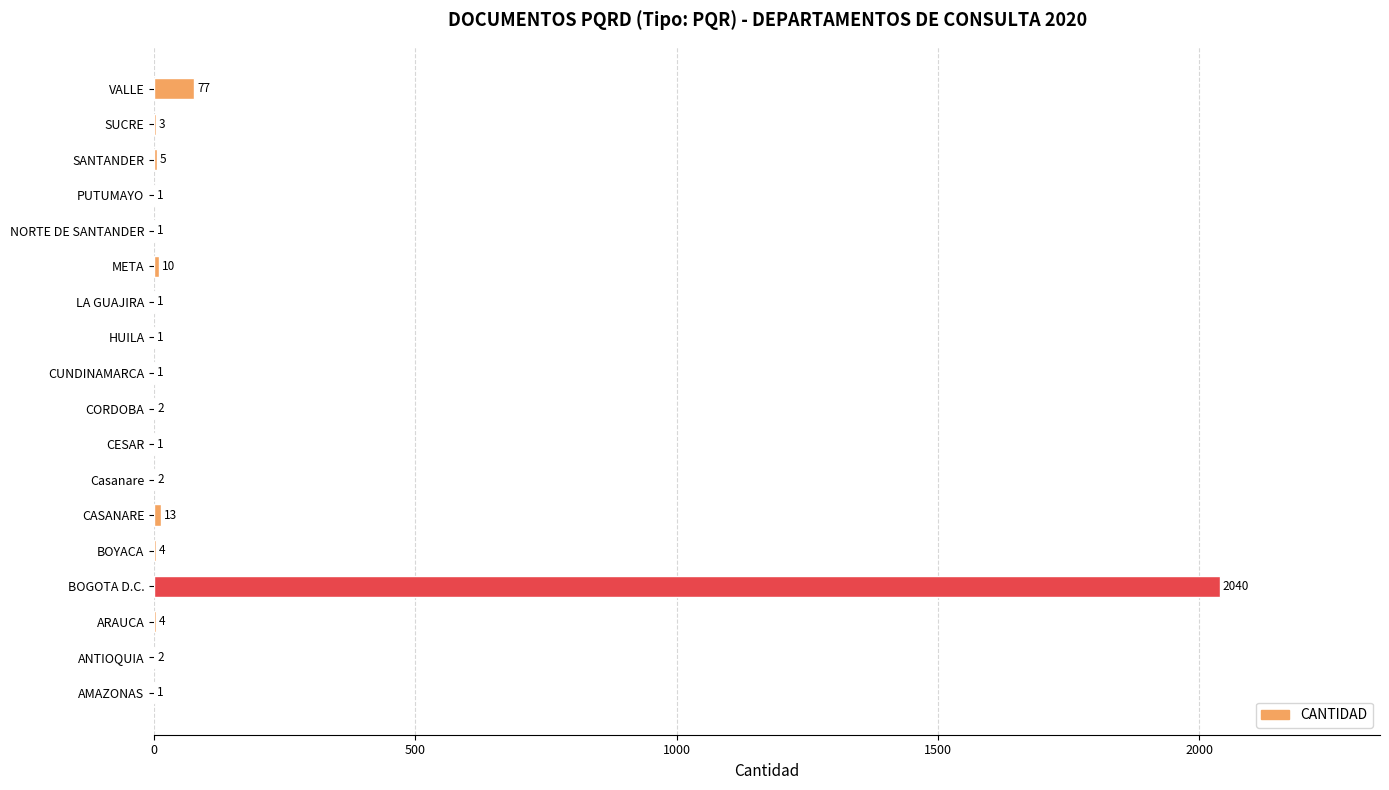

What is the greatest value displayed?

2040